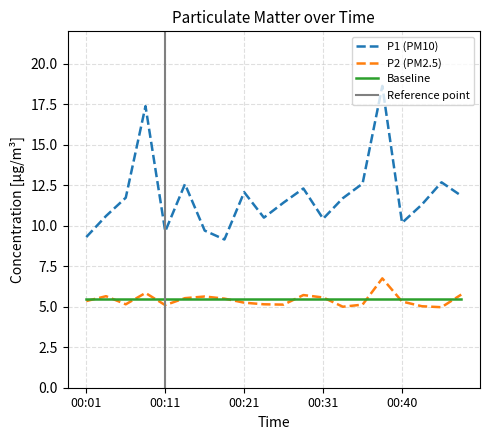

What value does the P1 series have at 00:26?

11.4